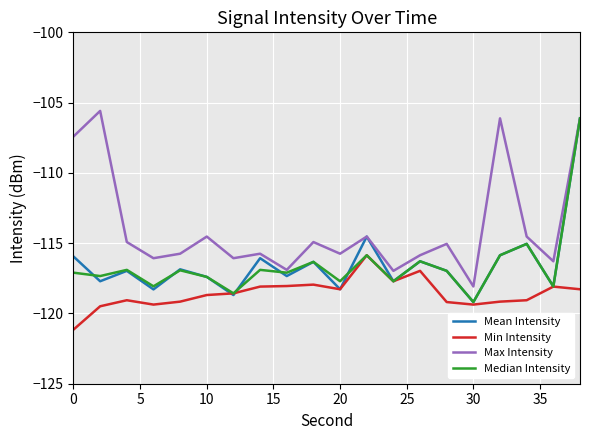

Is this an area chart (filled region under the line)?

No